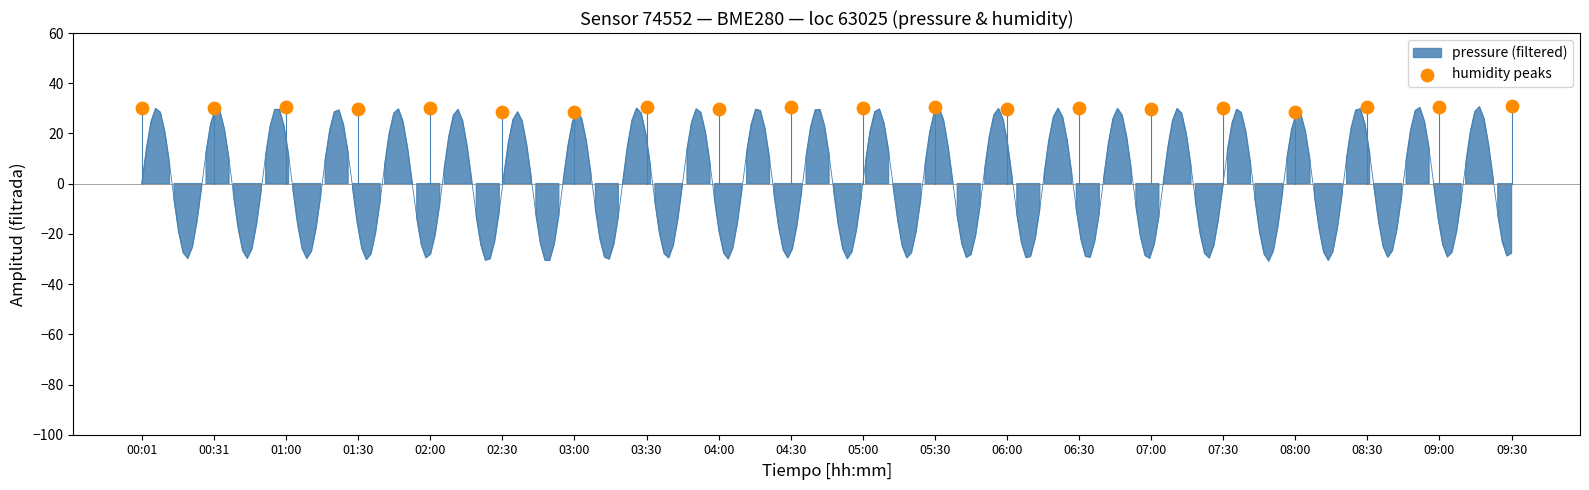

What is the range of Y values (max minus min)?

2.4